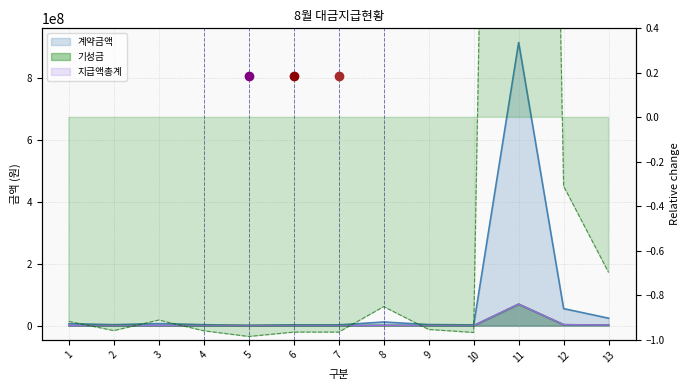

Which series changed the most between 8 and 12?

계약금액